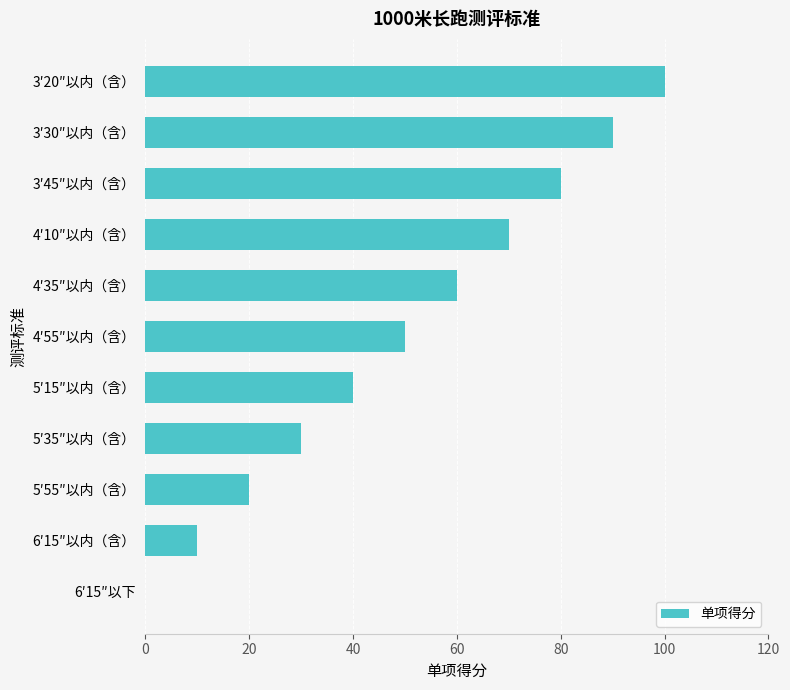

What is the maximum value shown in the chart?

100